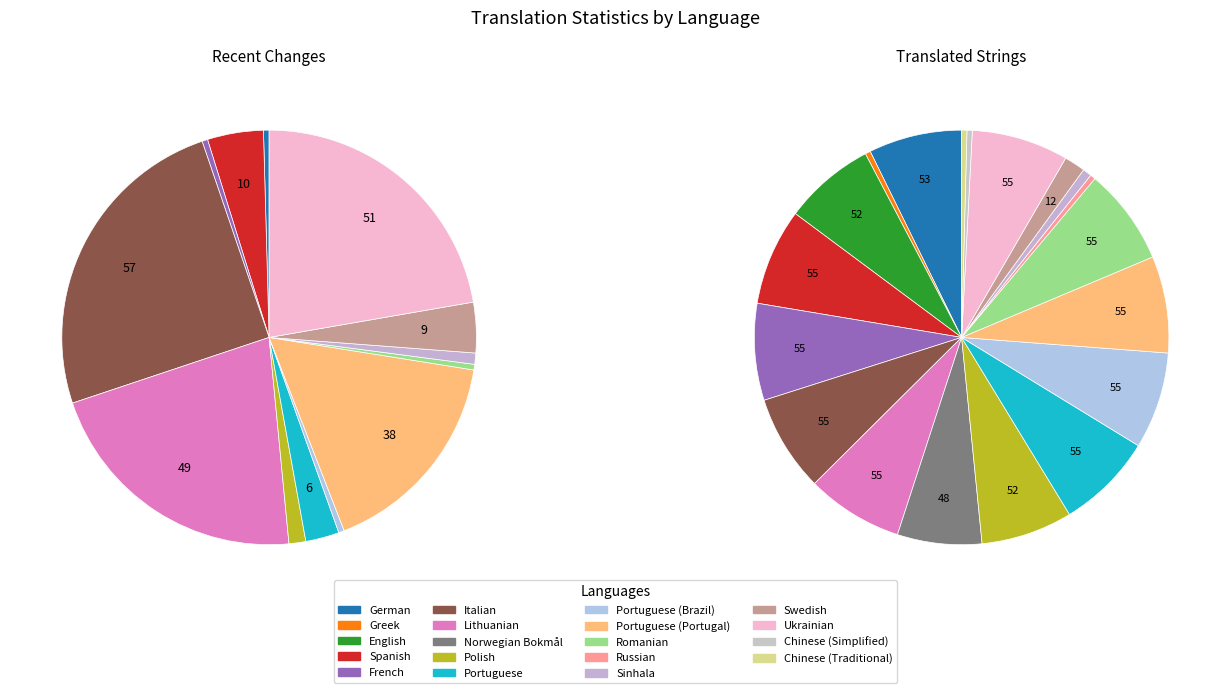

To the nearest percent, what percentage of the pie is Italian?

25%